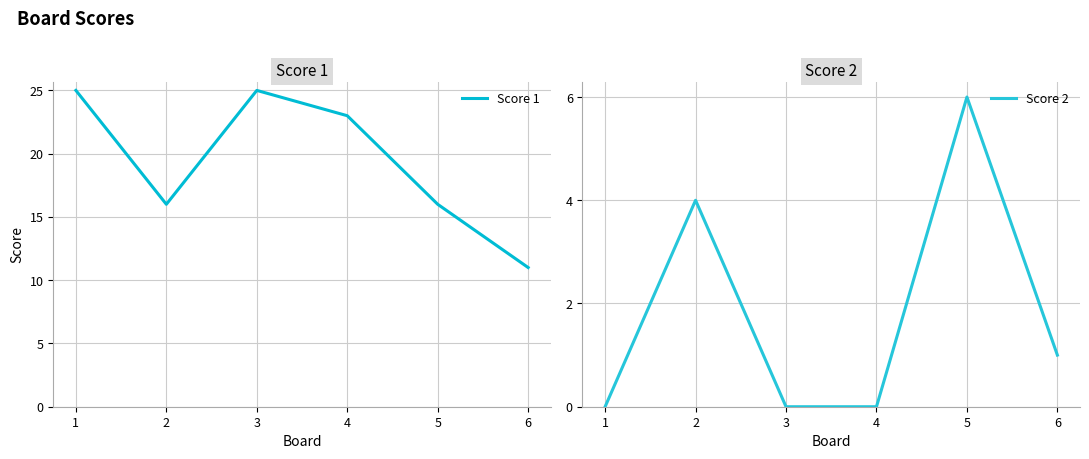

True or false: Score 2 has a value of 6 at 5.

True